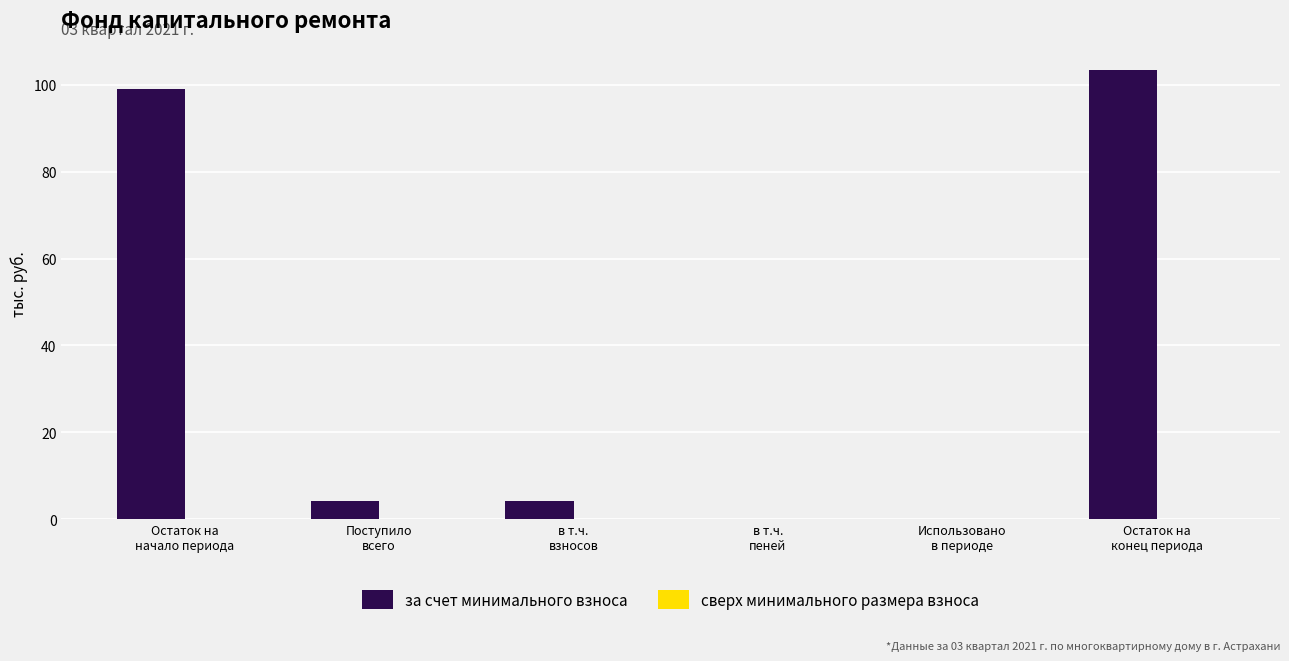

What is the sum of all values?

210.9